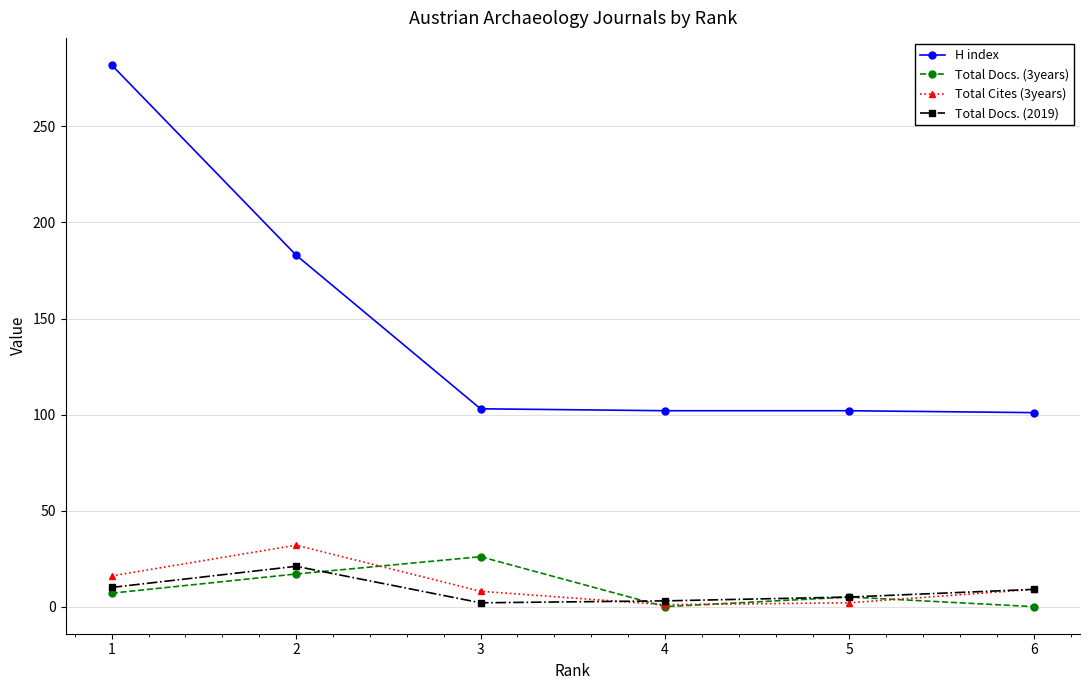

True or false: H index has more than 2 interior local peaks.

False